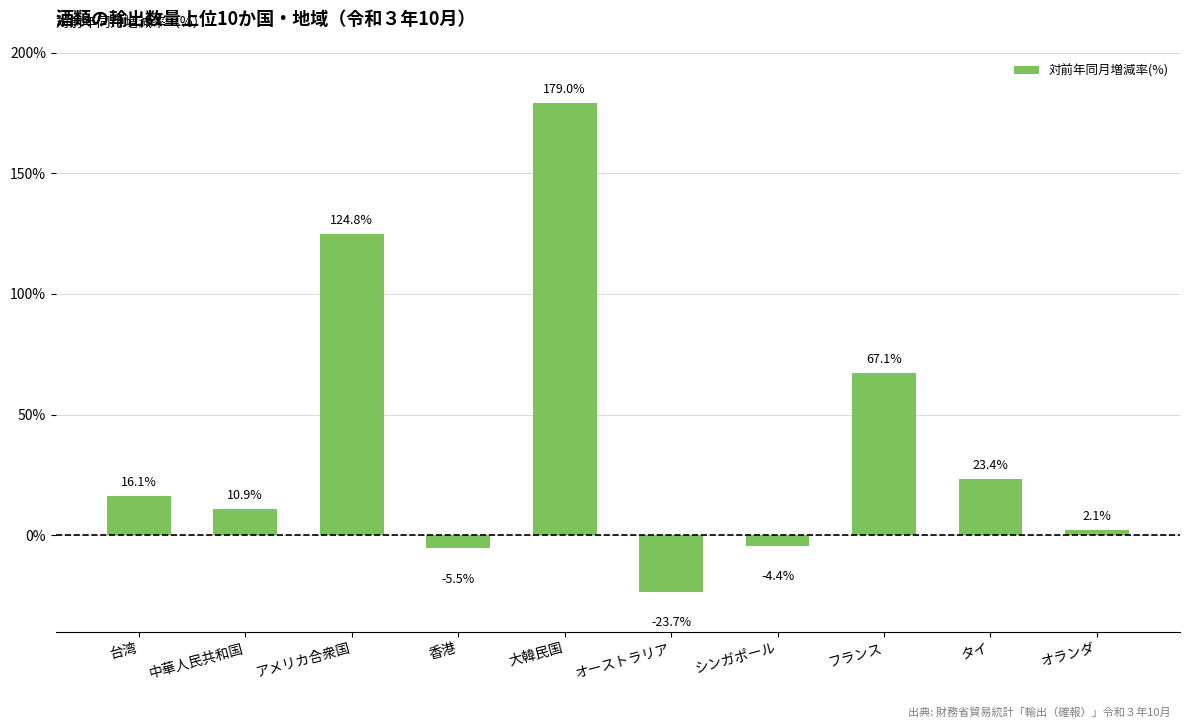

At which category does the chart reach its minimum across all series?

オーストラリア